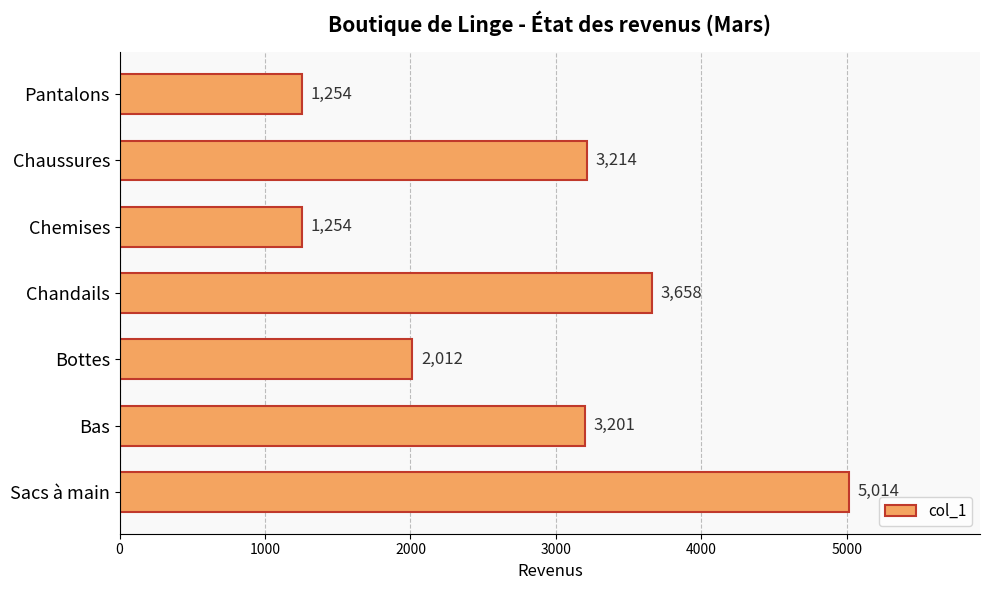

The chart shows a value of 1890 at Chaussures. True or false?

False